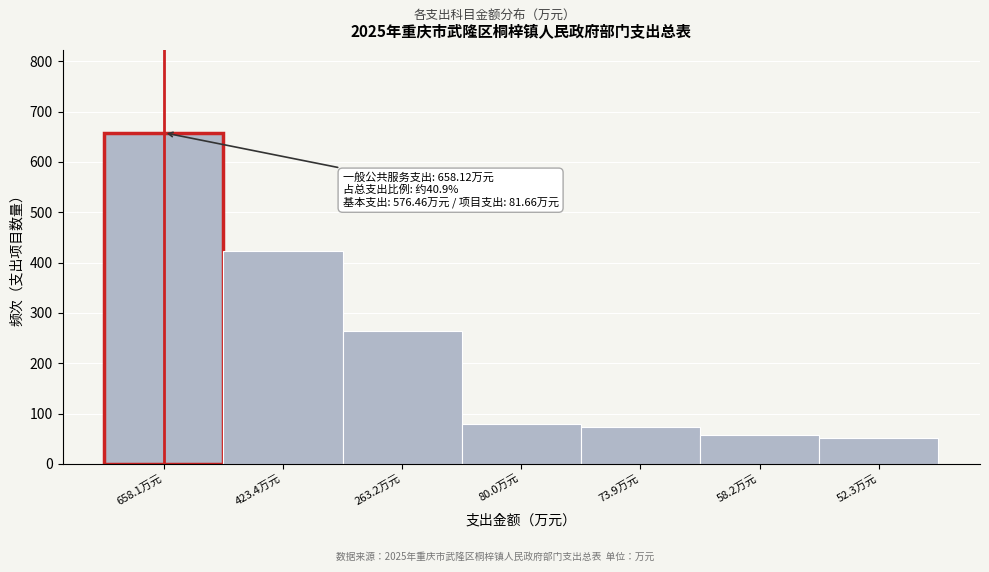

Reading right to left, list all the values displayed in this chart.

52.3万元=52.3	58.2万元=58.2	73.9万元=73.9	80.0万元=80.0	263.2万元=263.2	423.4万元=423.4	658.1万元=658.1